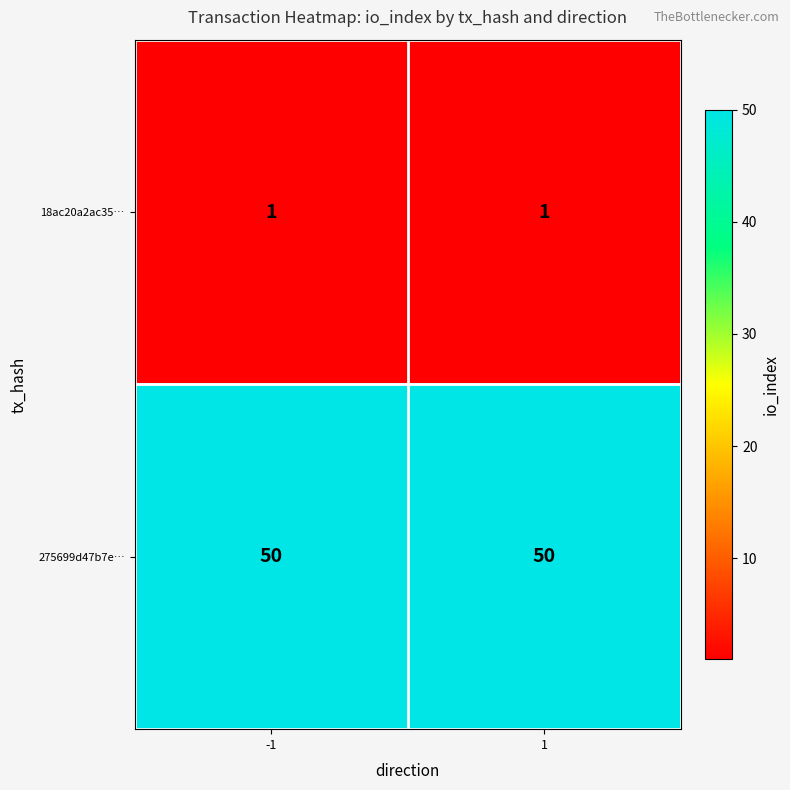

What is the difference between the highest and lowest values at -1?

49